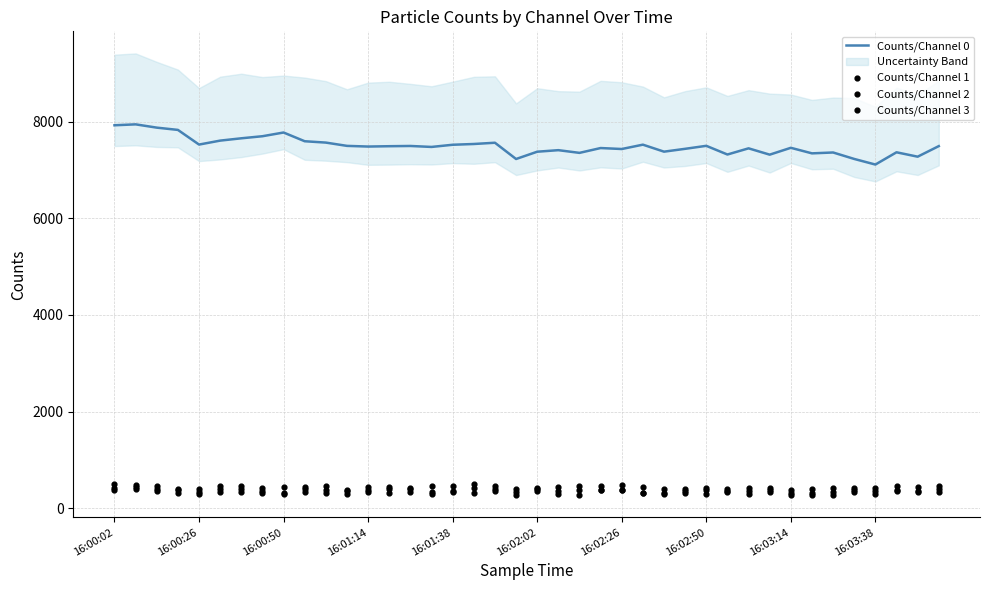

Which series has the largest total across all categories?

Counts/Channel 0